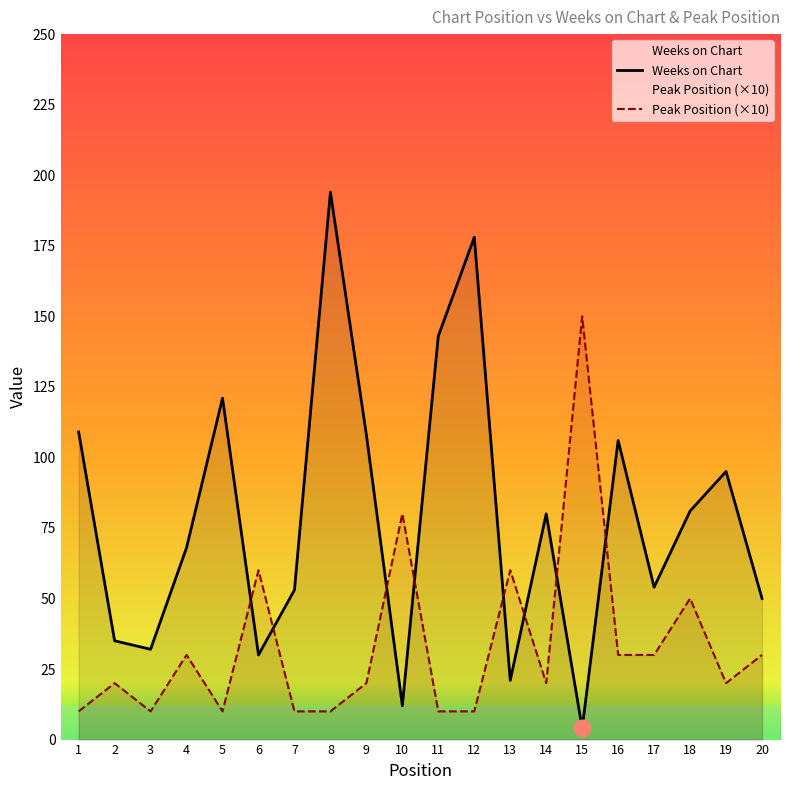

What are all the series names shown in the legend?

Weeks on Chart, Peak Position